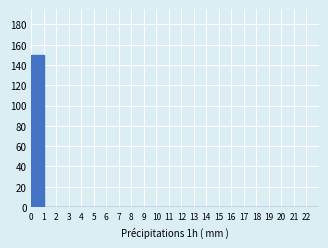

Which range on the x-axis has the tallest bar?

0 to 1